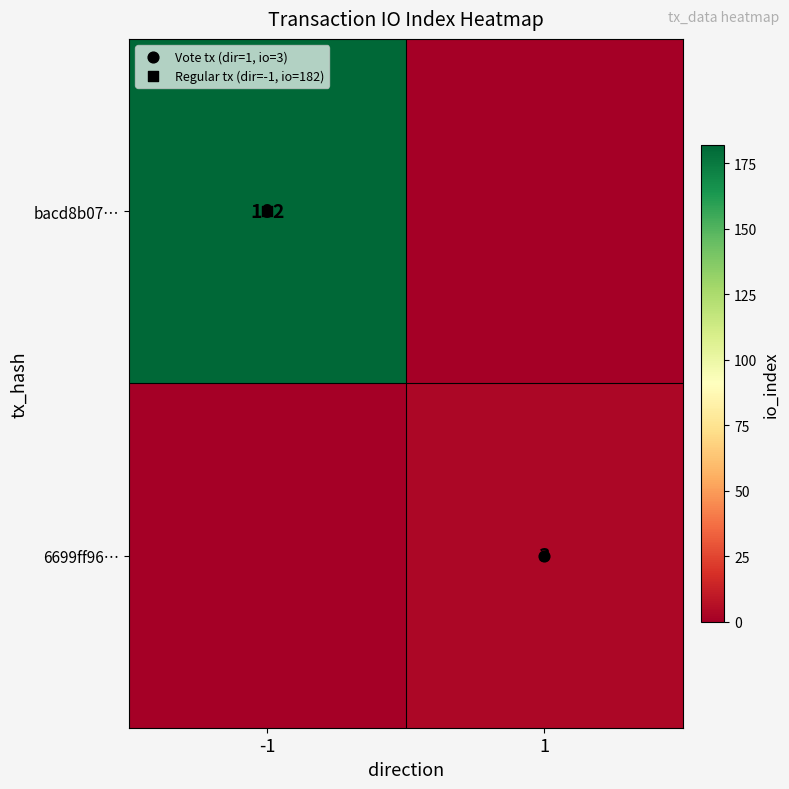

Which series has the largest range (max minus min)?

bacd8b07…